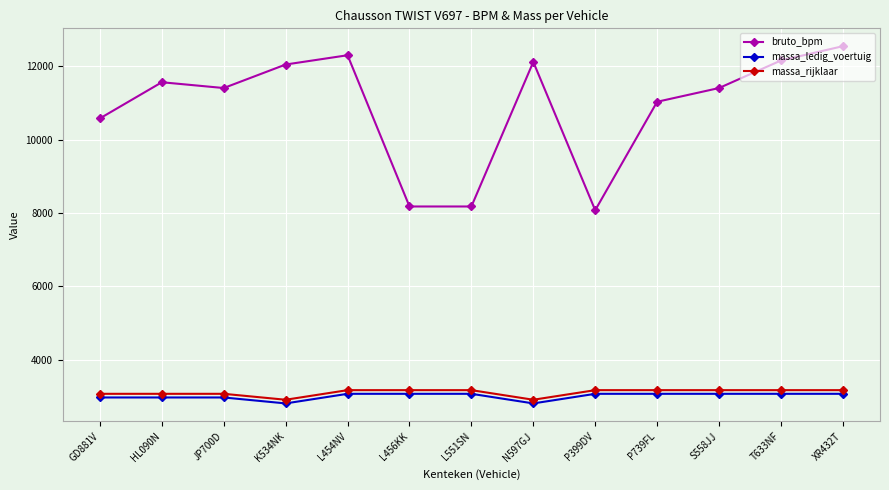

The value of bruto_bpm at T633NF is 21570. True or false?

False